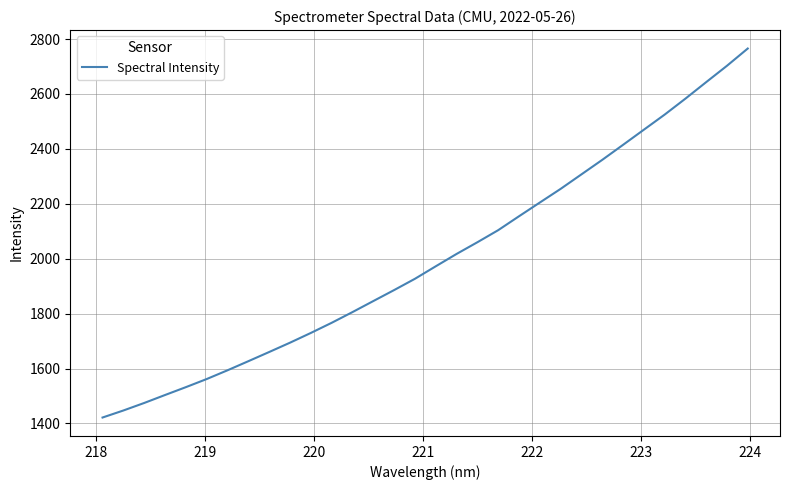

What is the difference between the maximum and minimum values?

1343.8